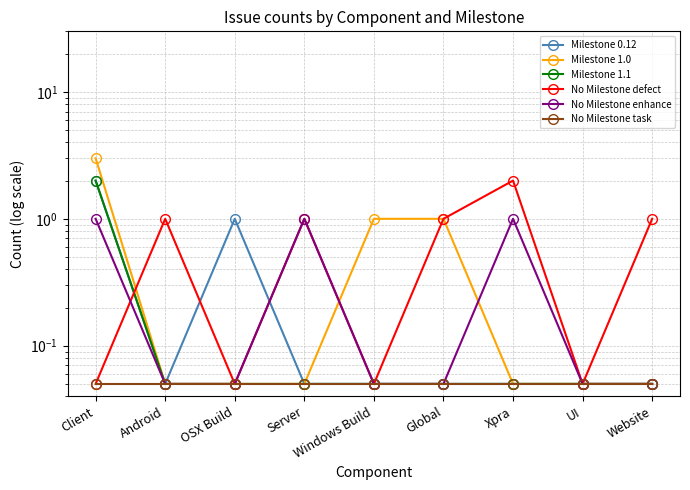

Which series ends up on top after the final intersection of Milestone 1.0 and No Milestone defect?

Milestone 1.0